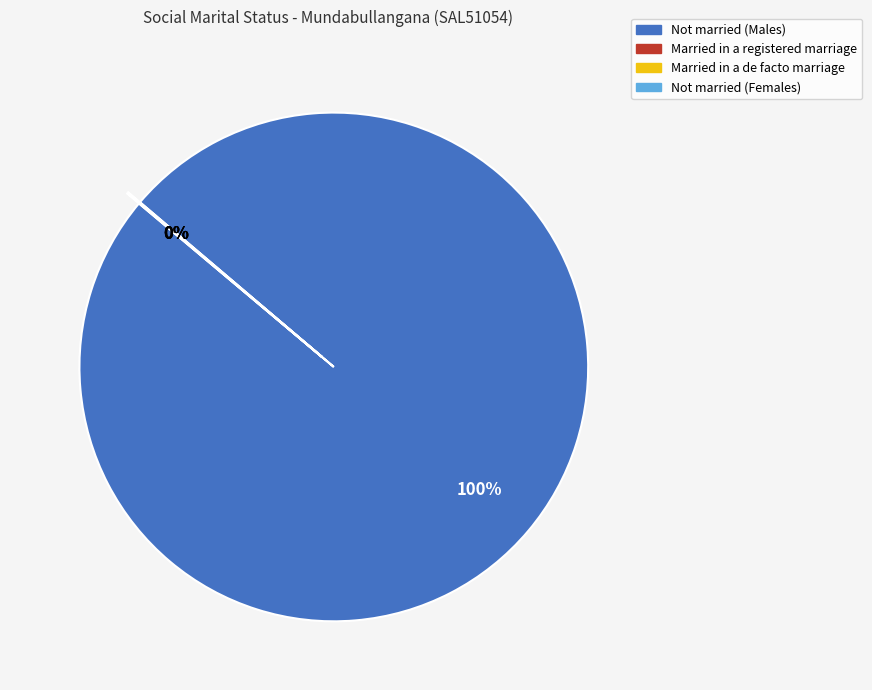

What is the majority slice?

Not married (Males)